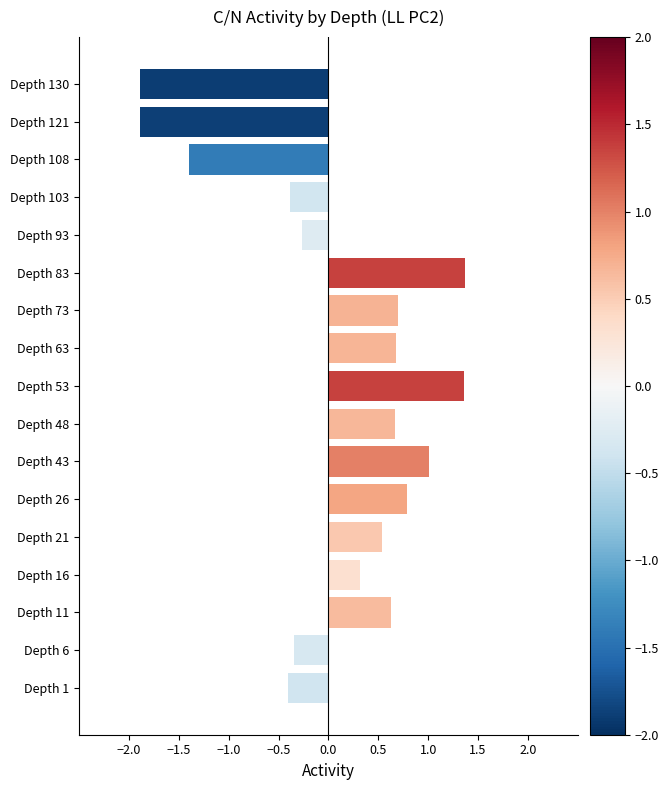

What is the greatest value displayed?

1.4